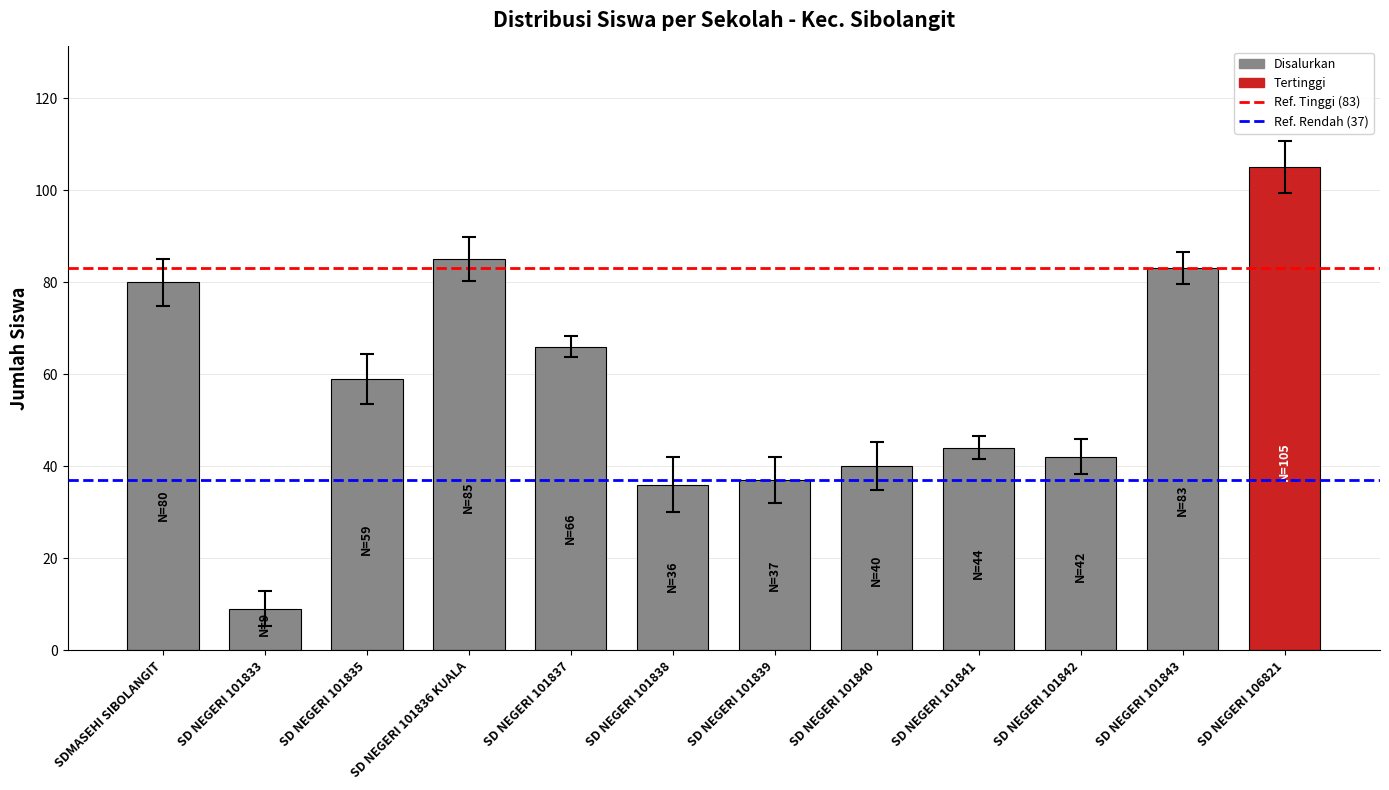

What position from the right is SDMASEHI SIBOLANGIT?

12